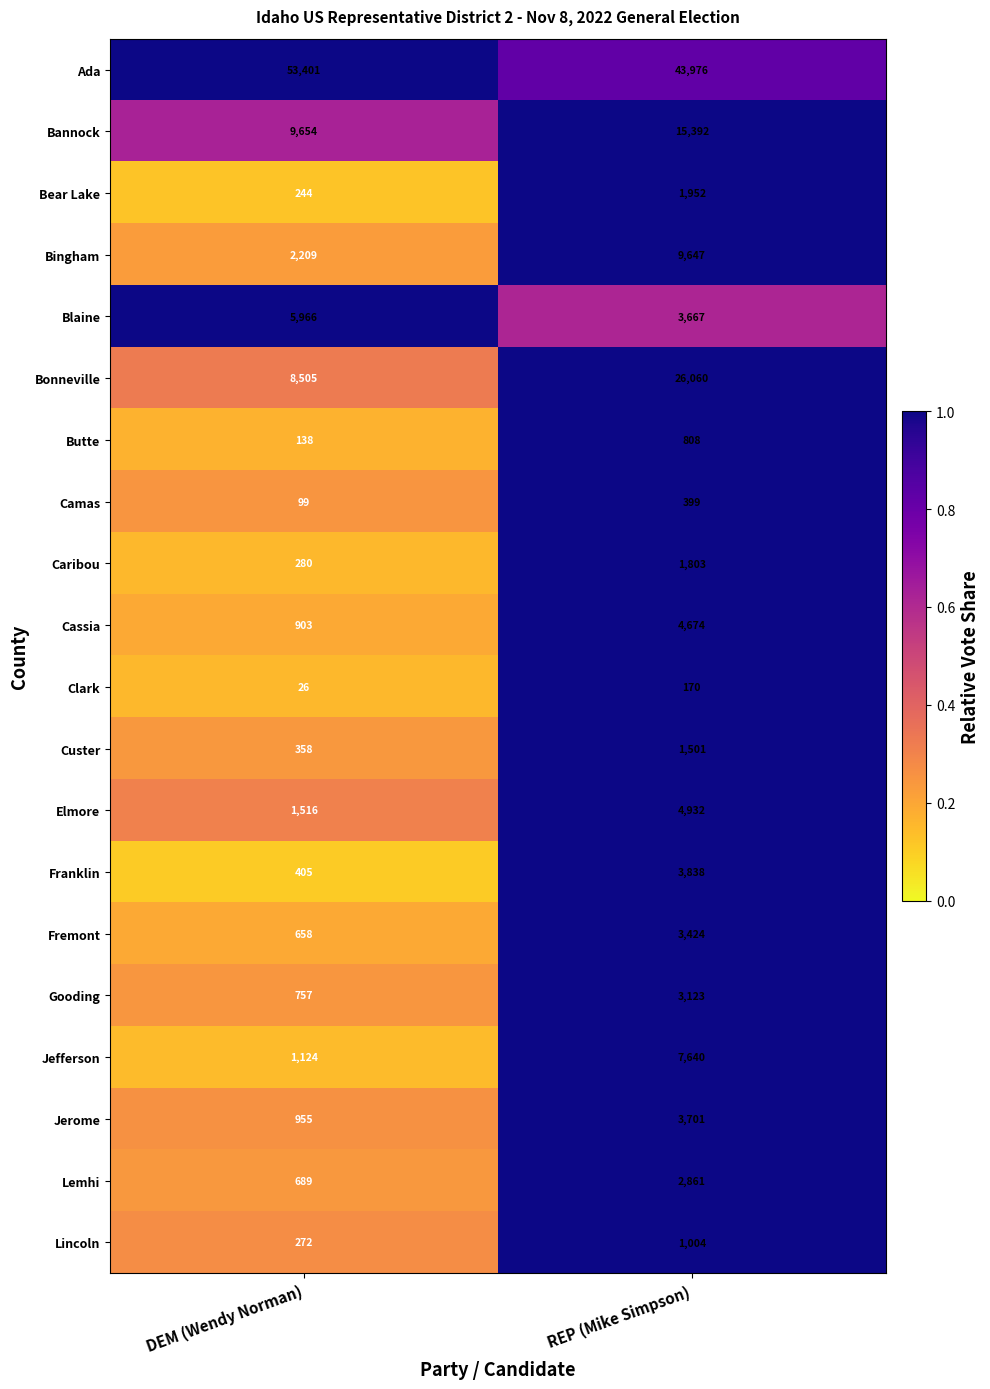

True or false: Elmore has a value of 1015 at DEM (Wendy Norman).

False